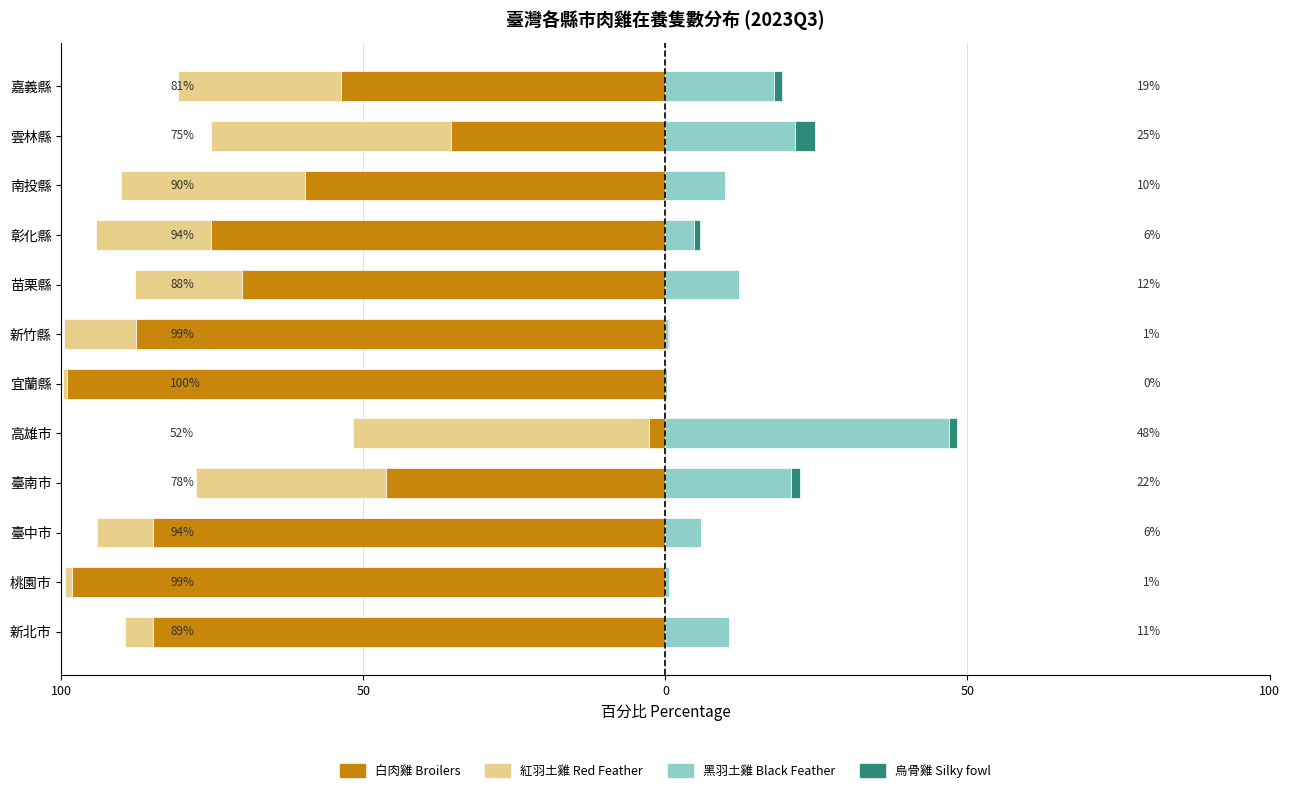

At how many categories does at least one series exceed -2?

12